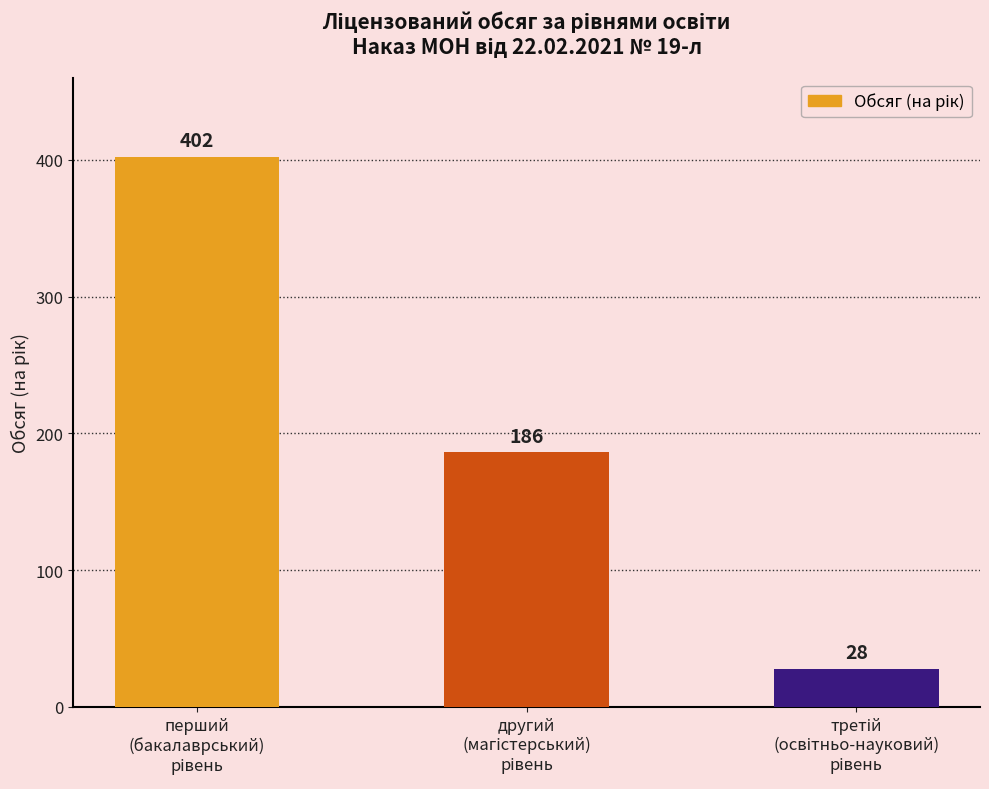

What is the sum of all values?

616